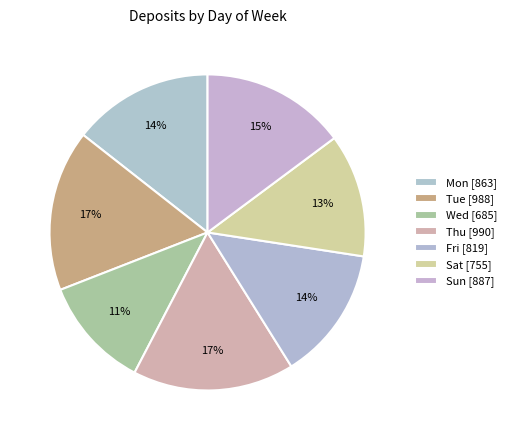

Rank the categories by value from lowest to highest.

Wed, Sat, Fri, Mon, Sun, Tue, Thu